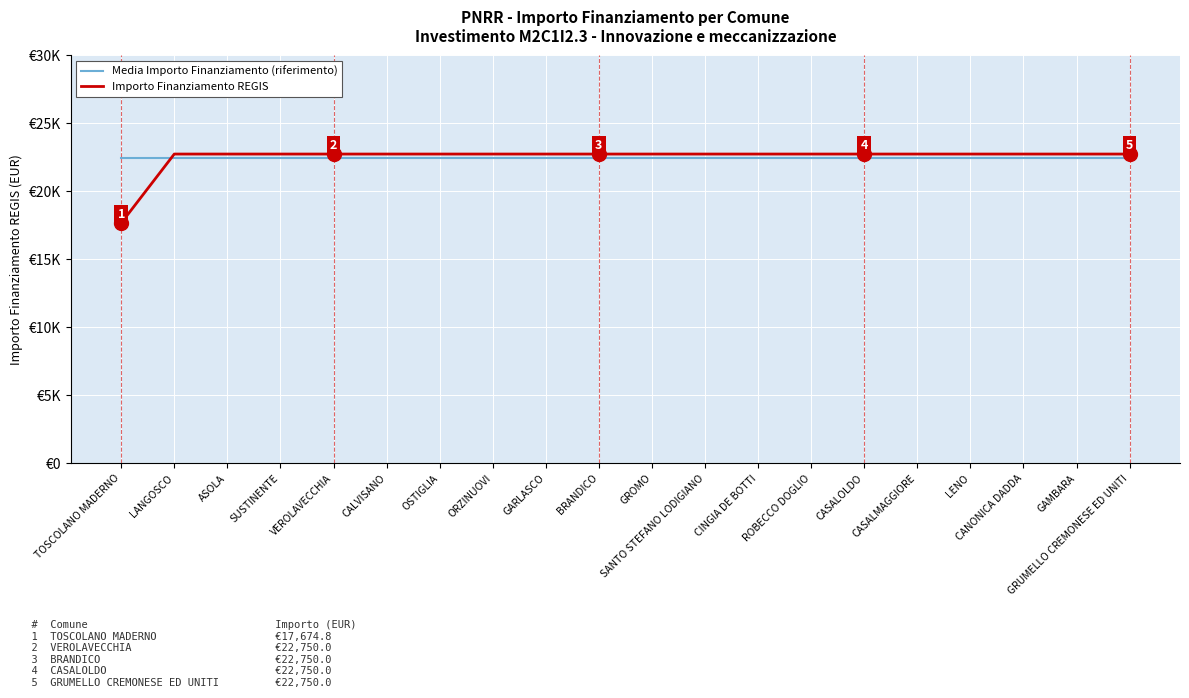

Does the chart have visible grid lines?

Yes